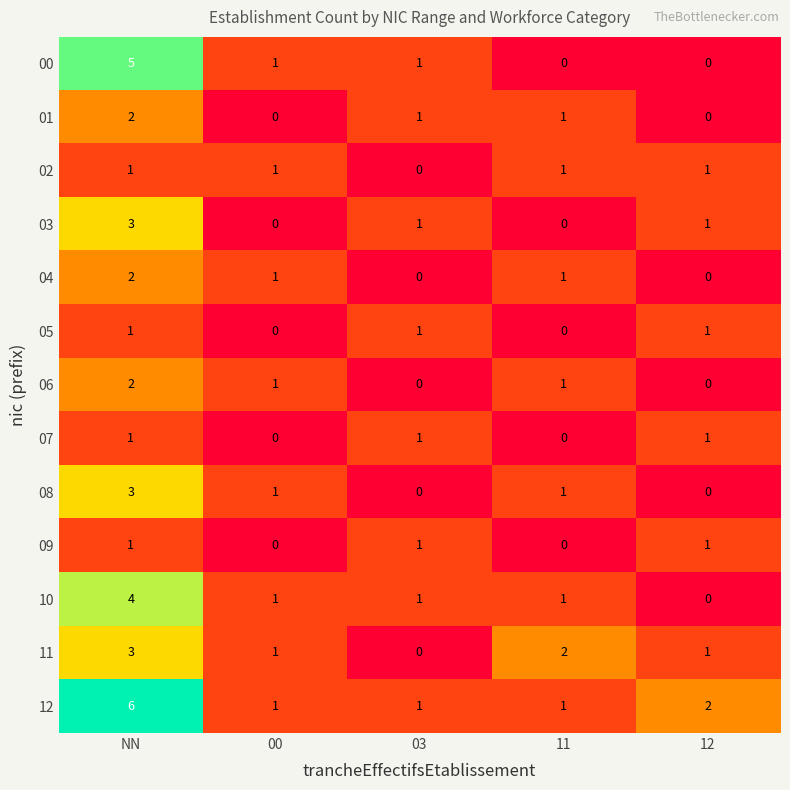

True or false: 02 has a value of 2 at 11.

False